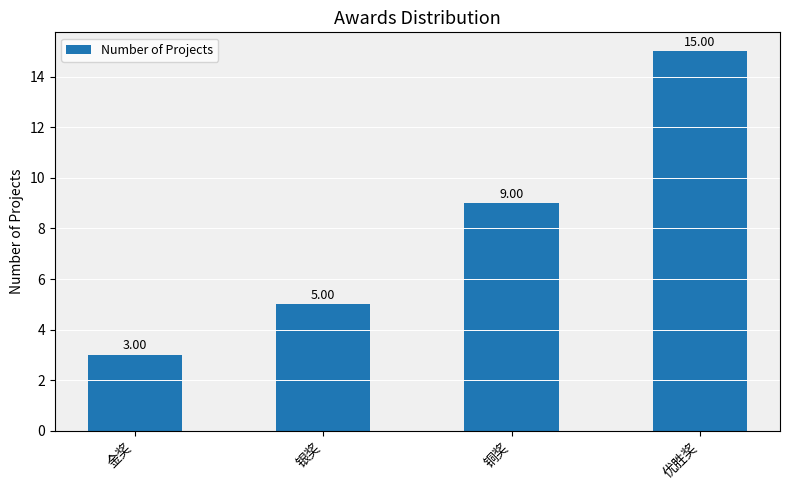

The chart shows a value of 14 at 铜奖. True or false?

False